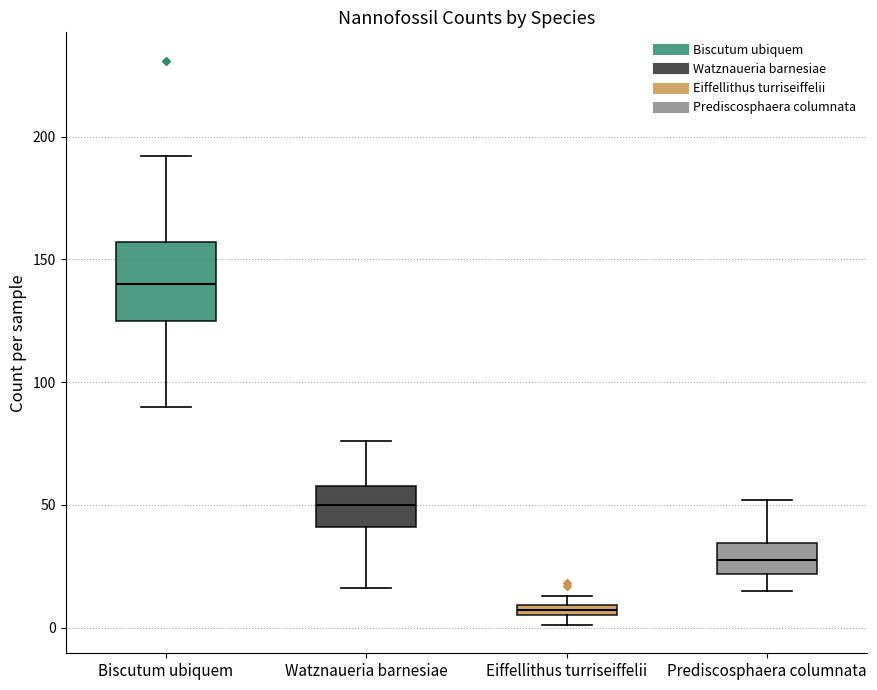

Which box's median line is the lowest?

Eiffellithus turriseiffelii